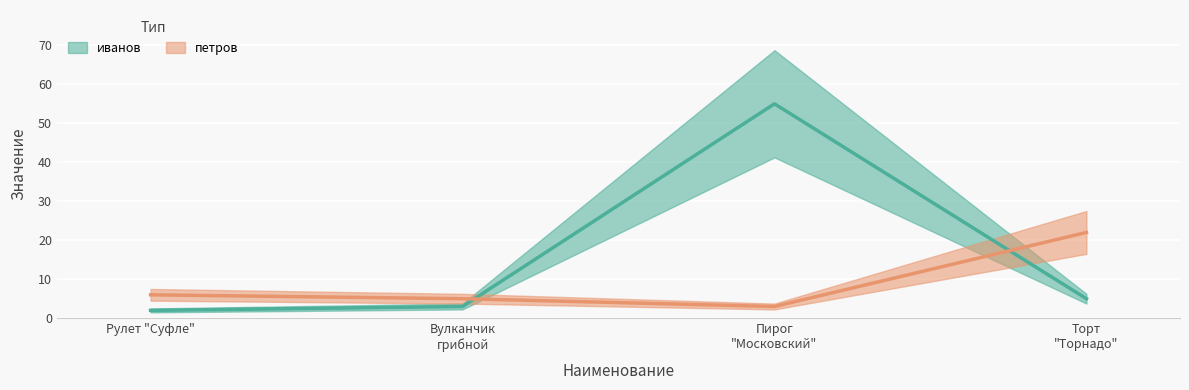

What is the value of the петров point at the 4th from the left?

22